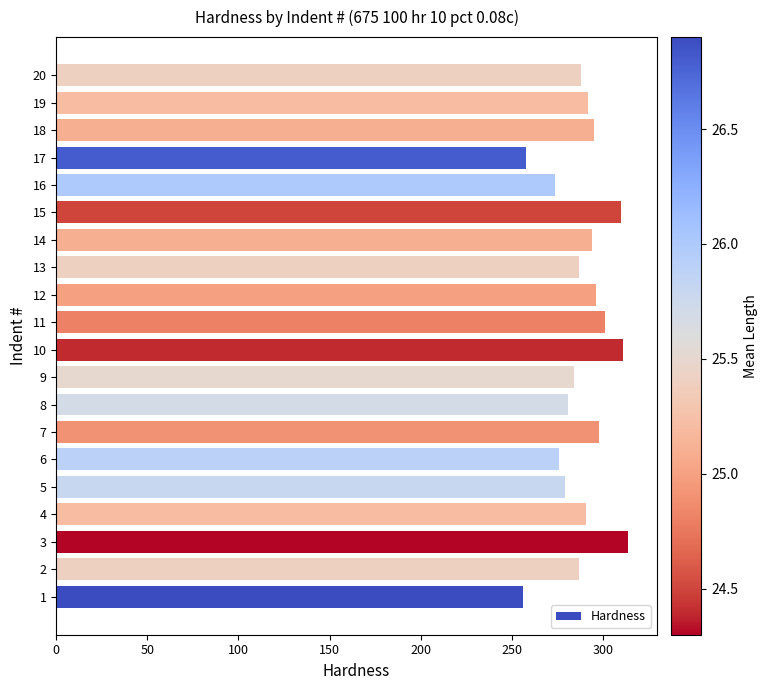

Is it true that the value at 7 is 298?

True